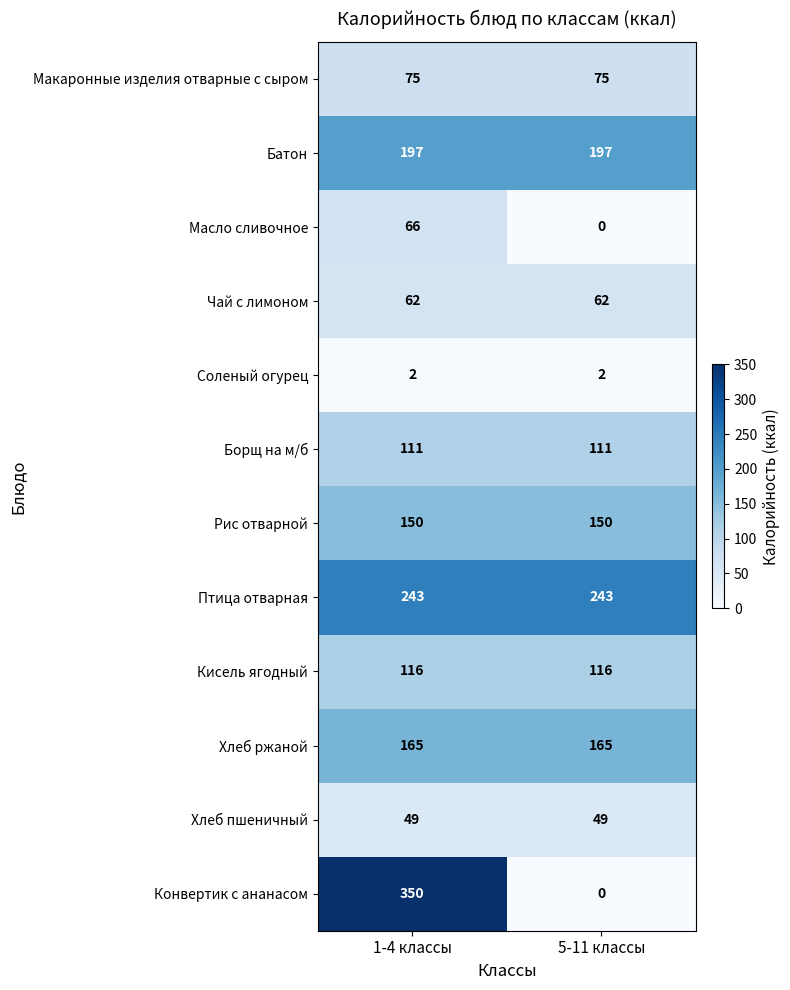

List the series in order of their peak value, lowest first.

Соленый огурец, Хлеб пшеничный, Чай с лимоном, Масло сливочное, Макаронные изделия отварные с сыром, Борщ на м/б, Кисель ягодный, Рис отварной, Хлеб ржаной, Батон, Птица отварная, Конвертик с ананасом